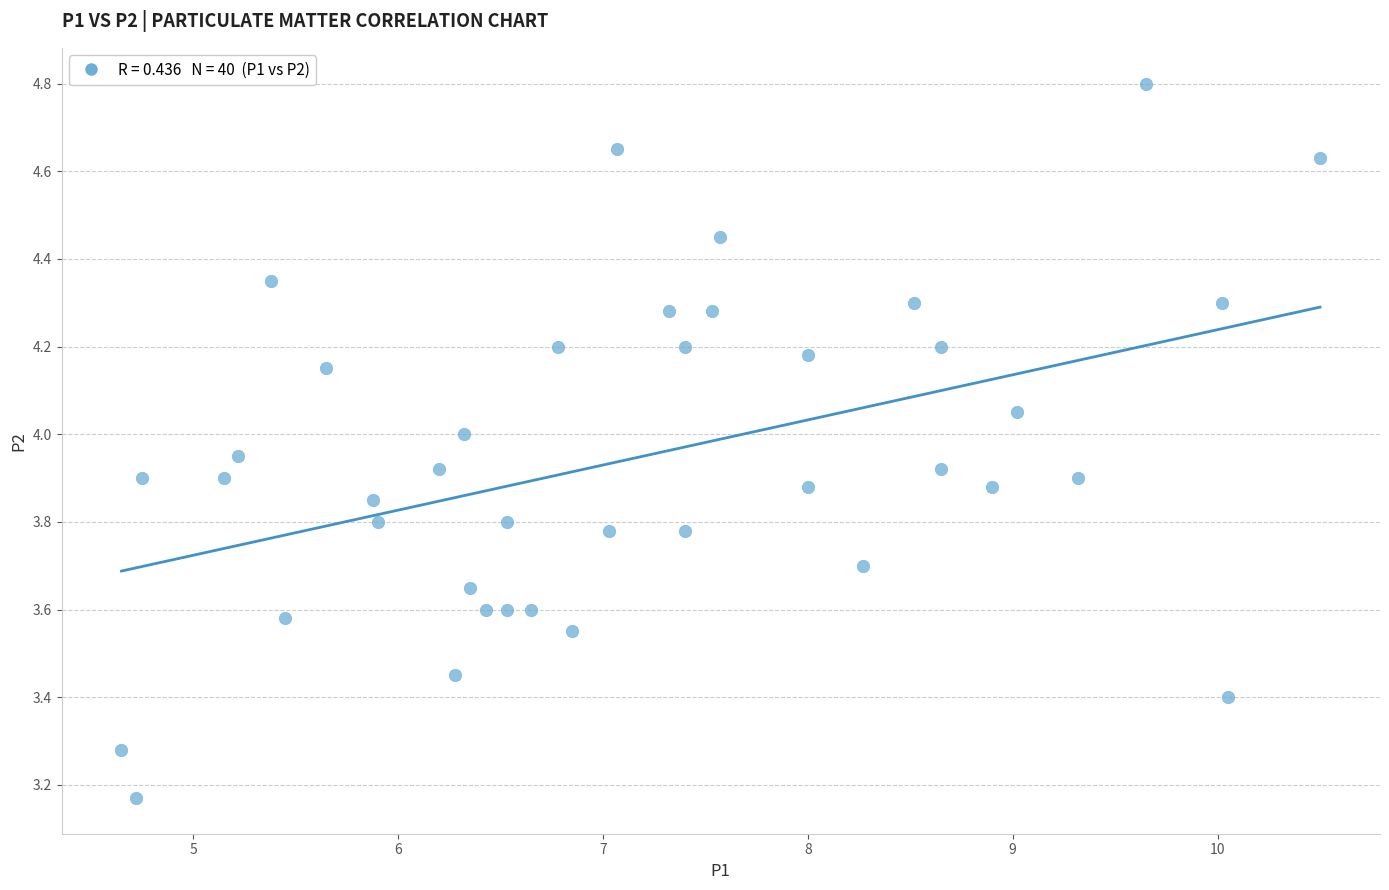

What is the range of Y values (max minus min)?

1.6